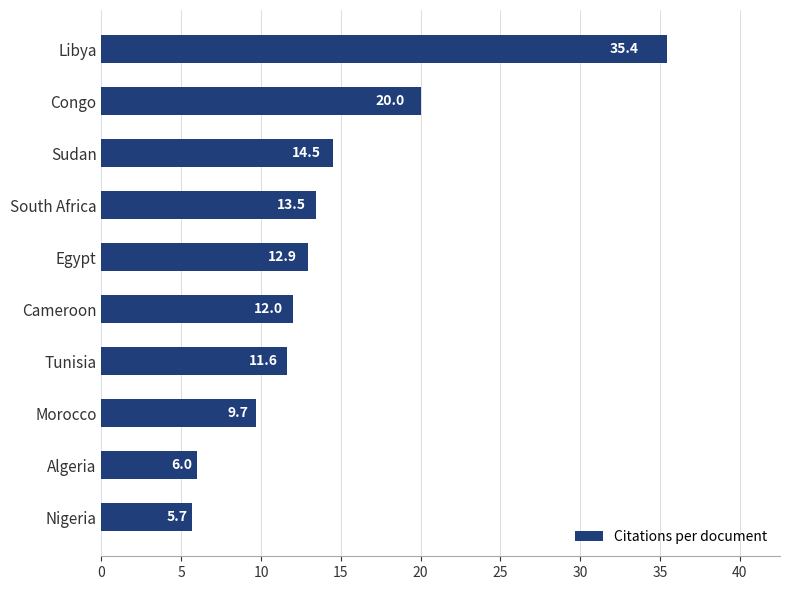

Approximately how many times larger is the value at Sudan compared to Algeria?

2.4